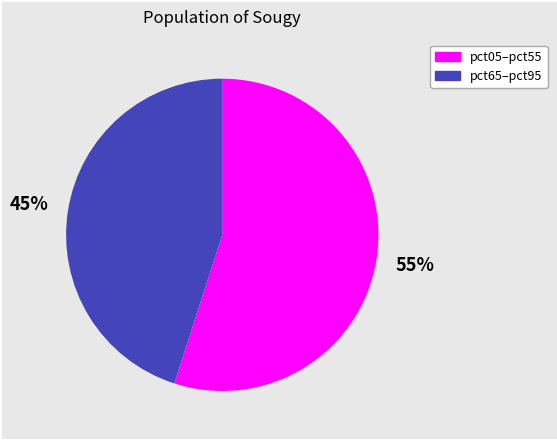

Count the number of slices in the pie.

2